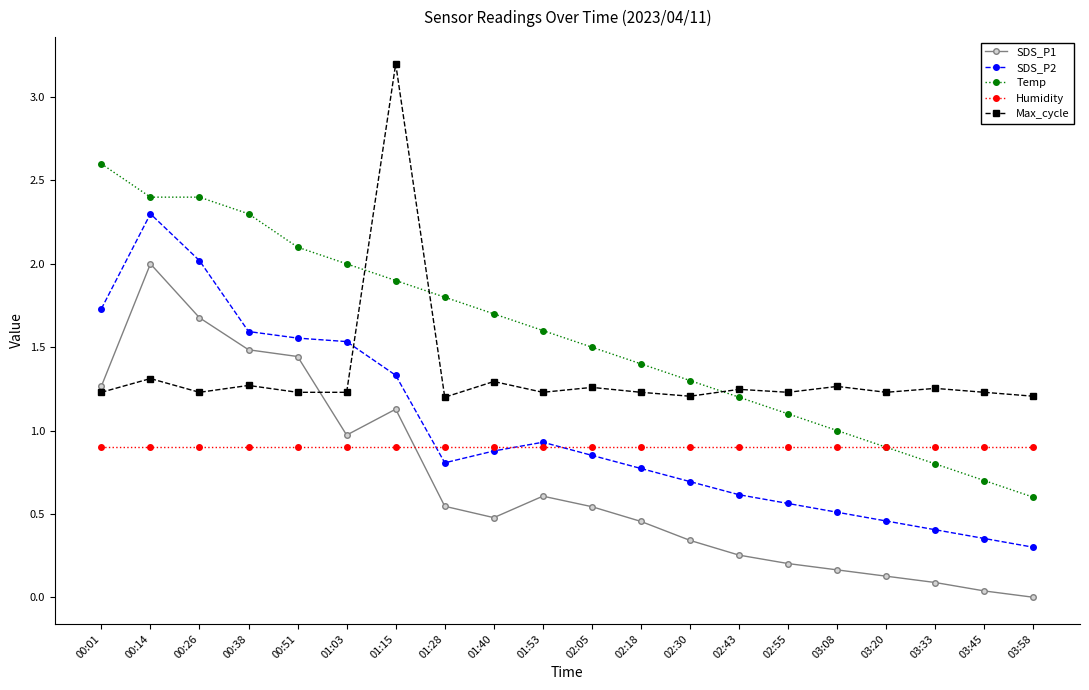

The Temp series shows 1.1 at 02:55. True or false?

True